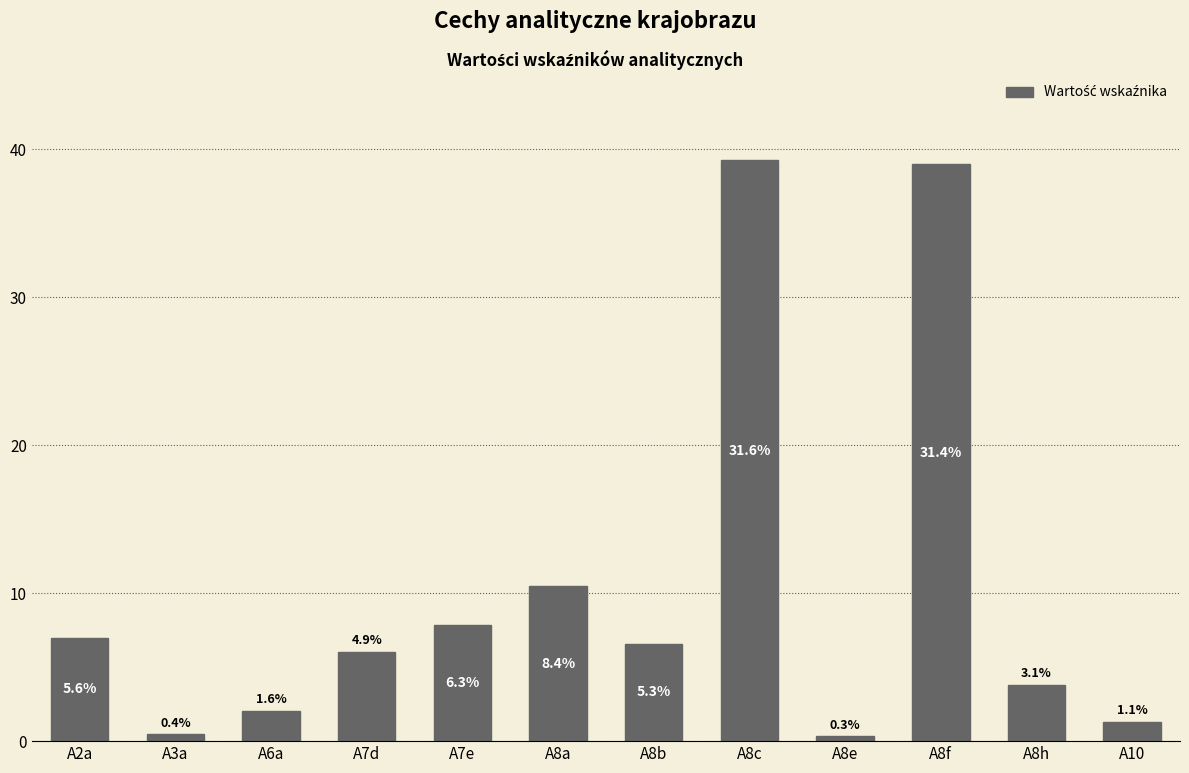

Rank the categories by value from highest to lowest.

A8c, A8f, A8a, A7e, A2a, A8b, A7d, A8h, A6a, A10, A3a, A8e